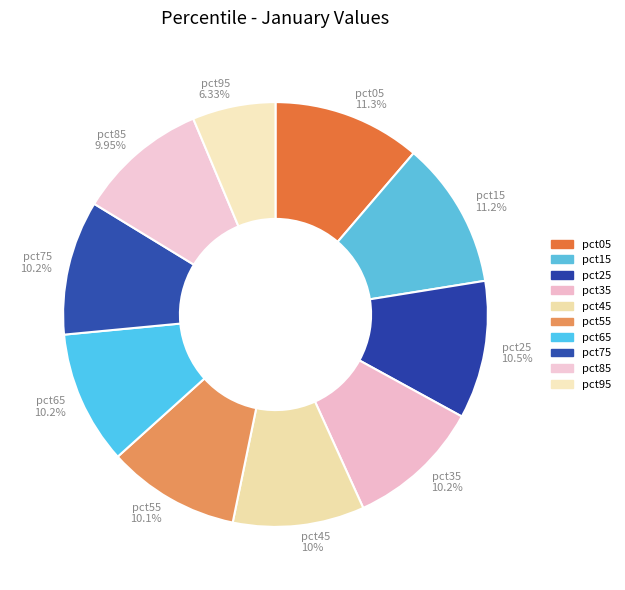

How many slices are in this pie chart?

10